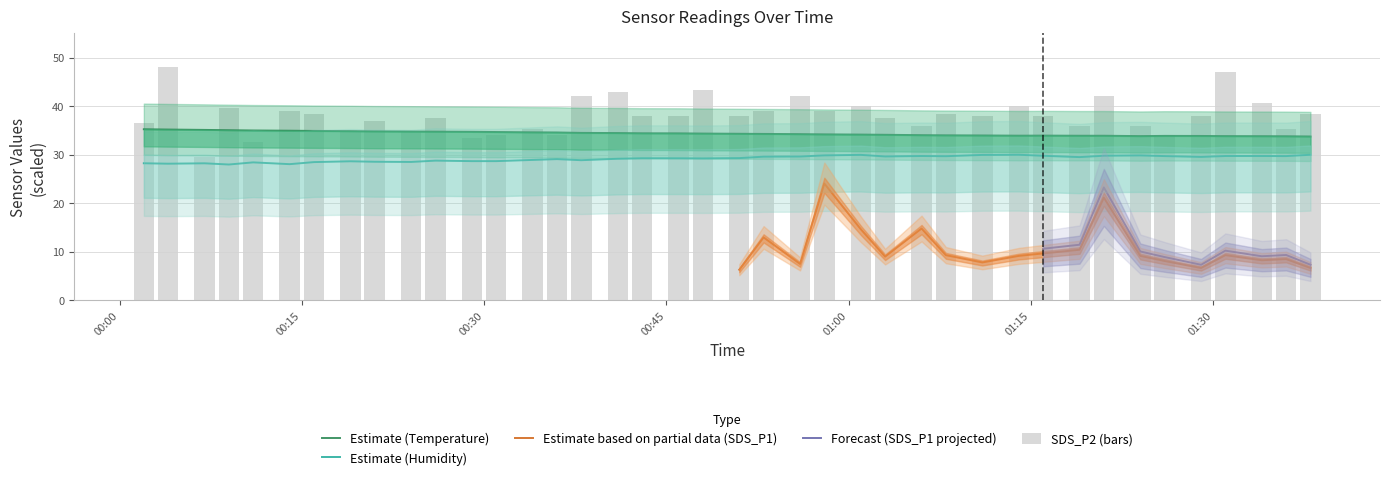

True or false: SDS_P2 has a value of 51.3 at 2021/06/03 01:38.

False